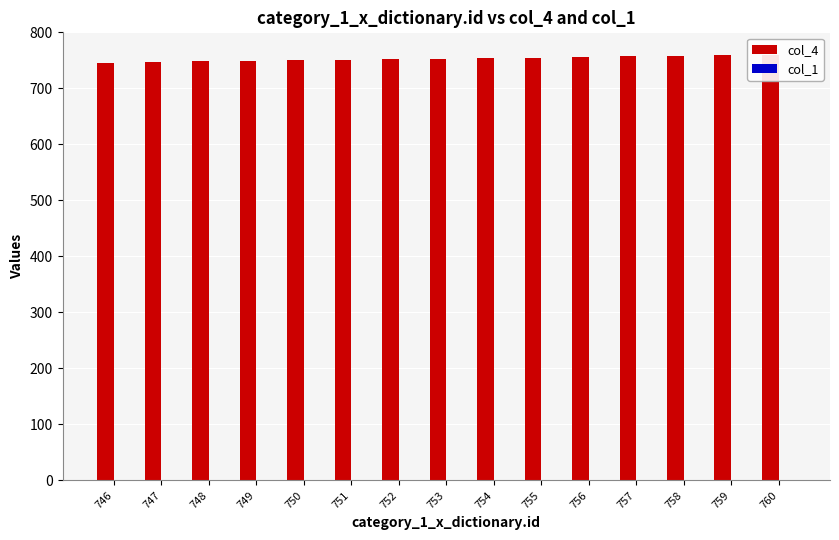

Reading right to left, extract all data points from this chart.

col_4: 760=760	759=759	758=758	757=757	756=756	755=755	754=754	753=753	752=752	751=751	750=750	749=749	748=748	747=747	746=746
col_1: 760=1	759=1	758=1	757=1	756=1	755=1	754=1	753=1	752=1	751=1	750=1	749=1	748=1	747=1	746=1